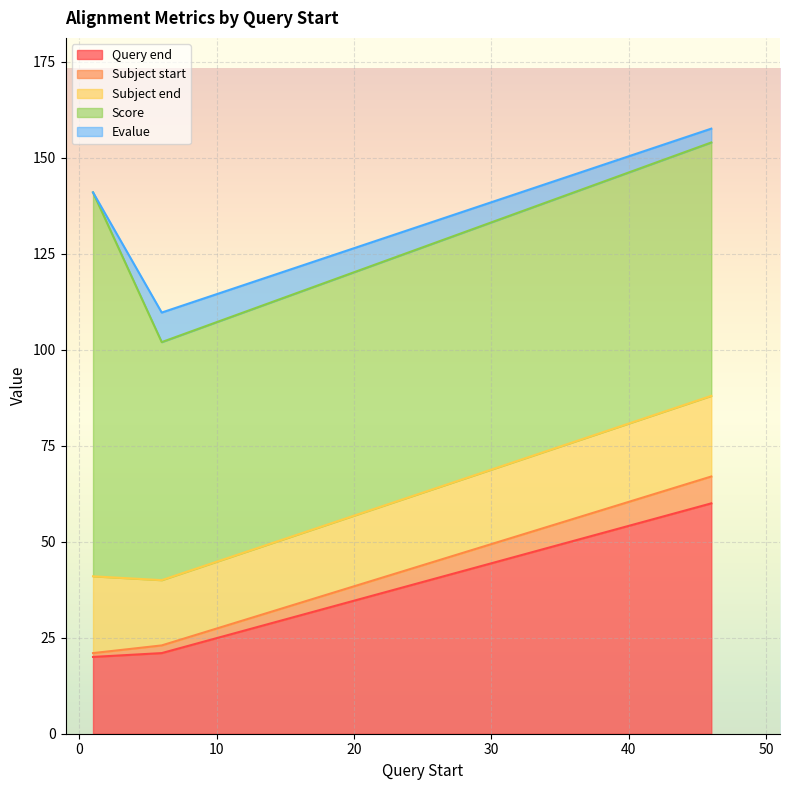

What are all the series names shown in the legend?

Query end, Subject start, Subject end, Score, Evalue